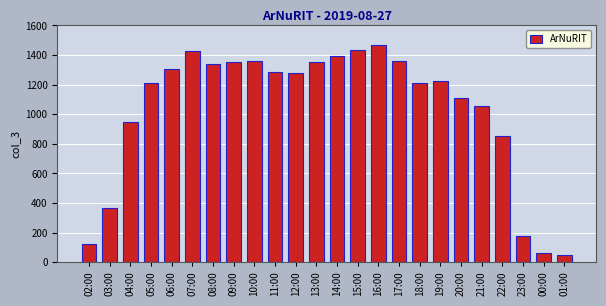

What is the difference between the values at 06:00 and 05:00?

96